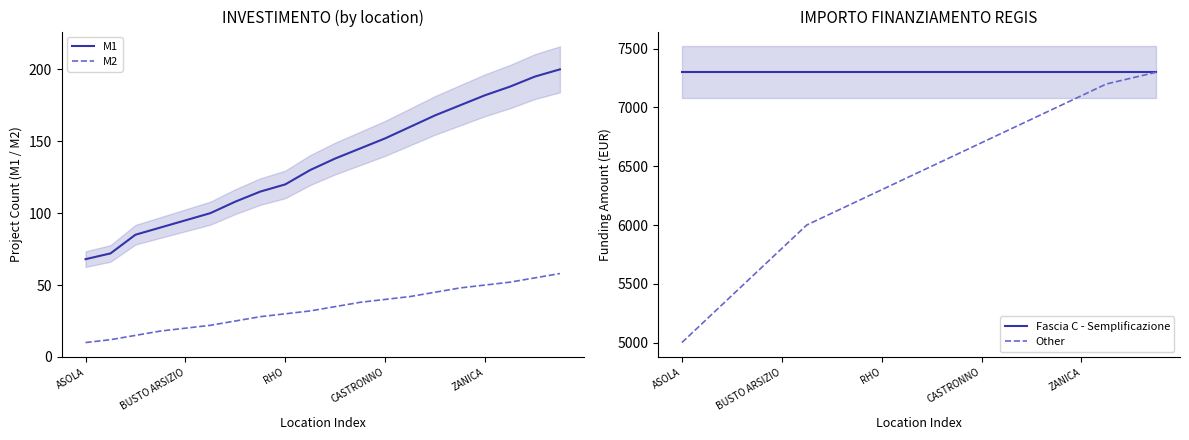

What is the lowest value of the M1 series?

68